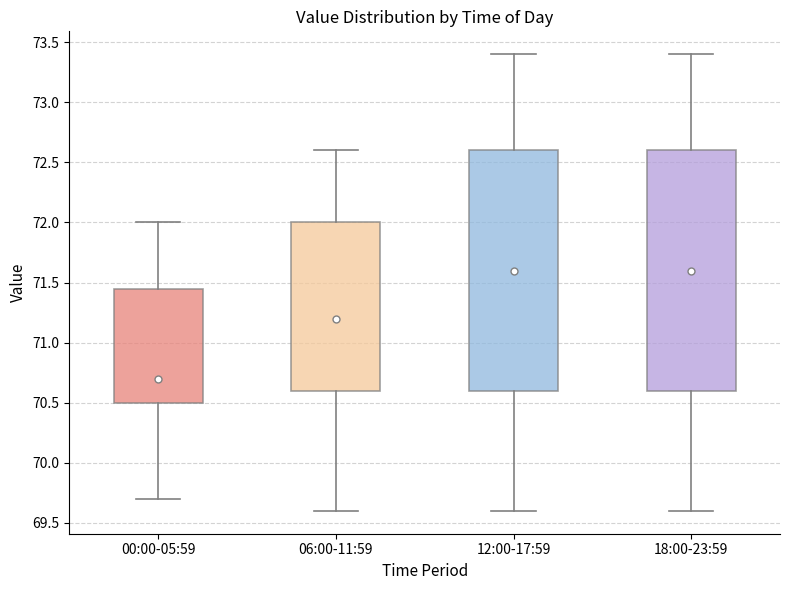

Reading left to right, transcribe this box plot: for each box, give where its median line is, the range the box spans, and where its two whiskers end, as read against the y-axis. The values are not printed on the chart, so give them approximately, as read against the axis.

00:00-05:59: median 70.70, box 70.50 to 71.45, whiskers 69.70 to 72.00
06:00-11:59: median 71.20, box 70.60 to 72.00, whiskers 69.60 to 72.60
12:00-17:59: median 71.60, box 70.60 to 72.60, whiskers 69.60 to 73.40
18:00-23:59: median 71.60, box 70.60 to 72.60, whiskers 69.60 to 73.40